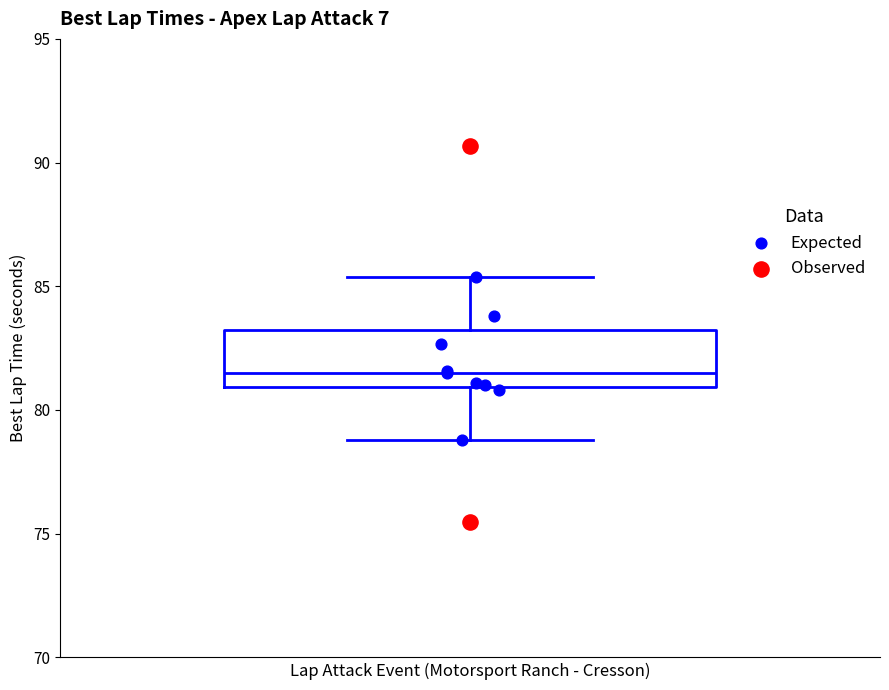

Read this box plot against the y-axis: the position of the median line, the range covered by the box, and the ends of both whiskers. The values are not printed on the chart, so give them approximately, as read against the axis.

median 81.5, box 81.0 to 83.0, whiskers 79.0 to 85.5